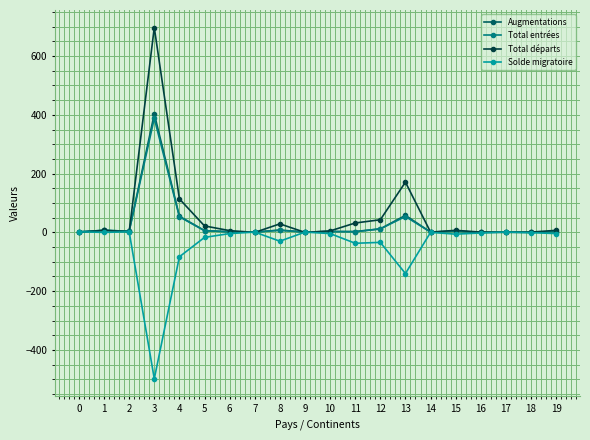

At which category is the sum across all series the highest?

3